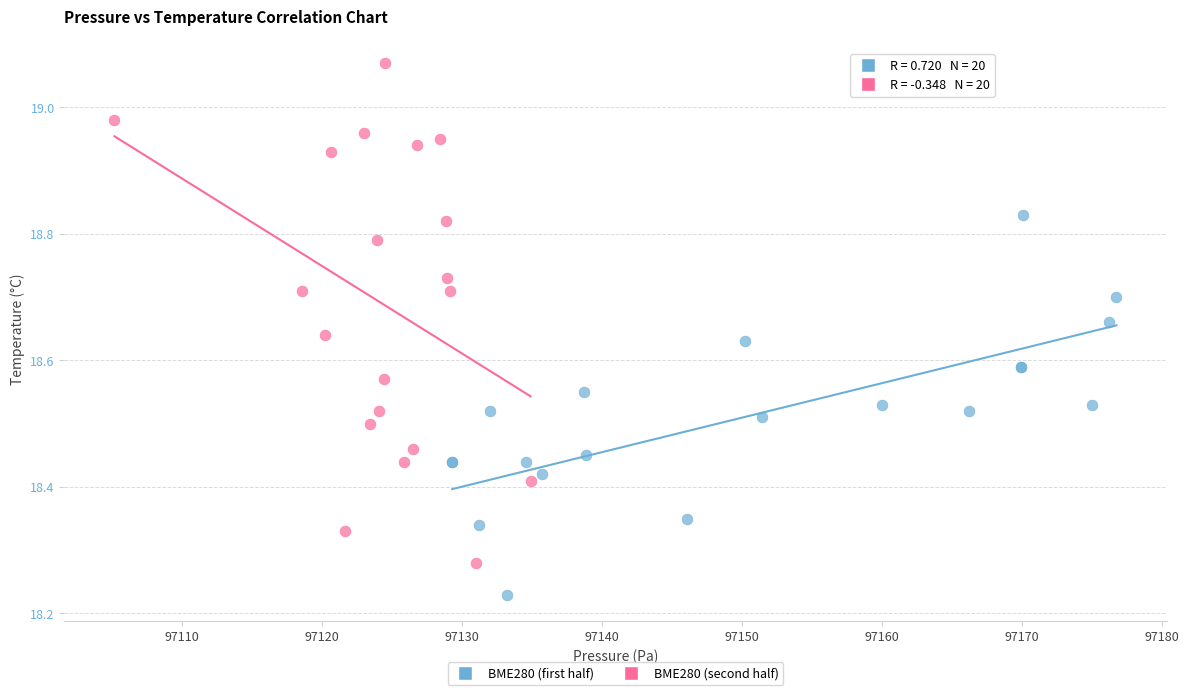

Which series has the largest Y range (max minus min)?

BME280 (second half)